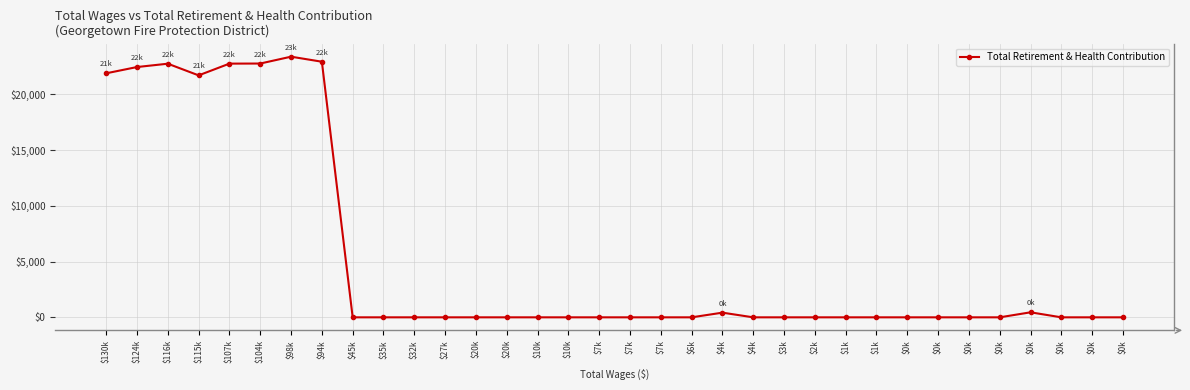

Read the value at $116k, to the nearest 100.

22700